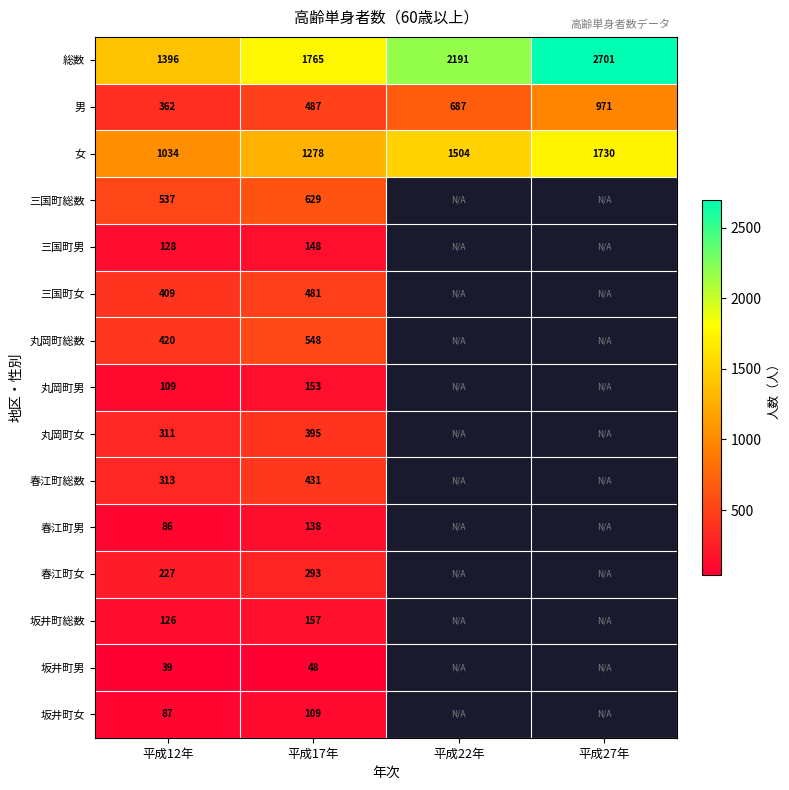

True or false: 丸岡町女 has a value of 163.3 at 平成17年.

False